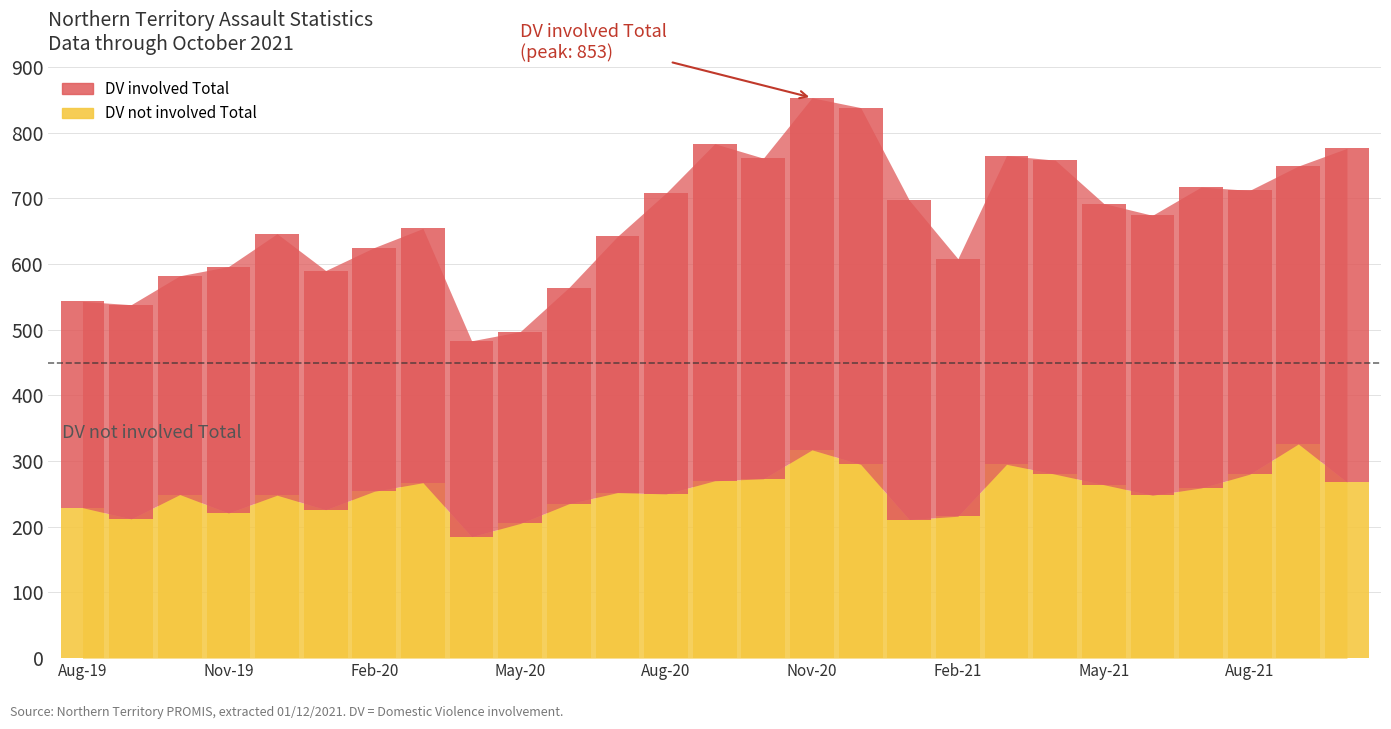

The DV not involved Total series shows 273 at Oct-20. True or false?

True